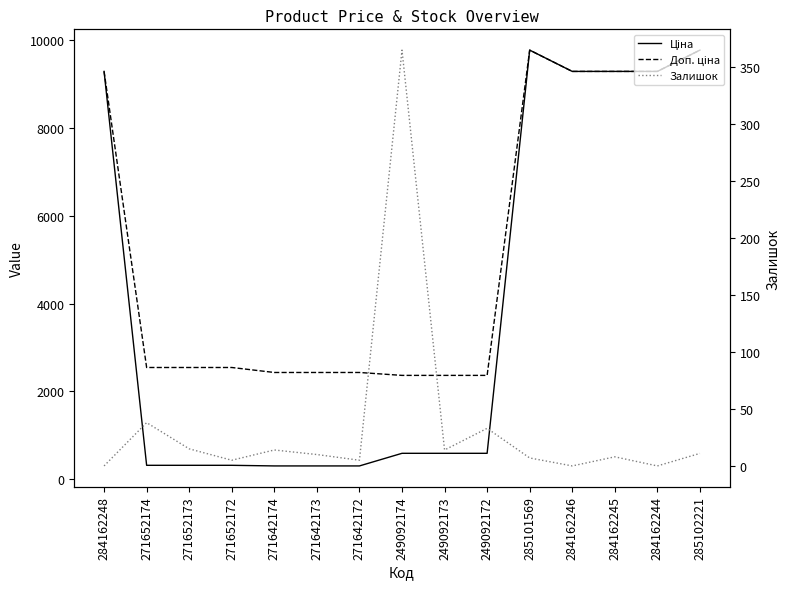

What is the difference between the highest and lowest values at 249092172?

2333.5